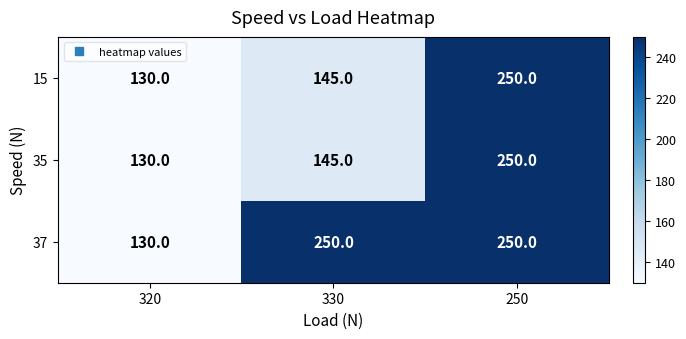

Reading right to left, extract all data points from this chart.

15: 250=250	330=145	320=130
35: 250=250	330=145	320=130
37: 250=250	330=250	320=130